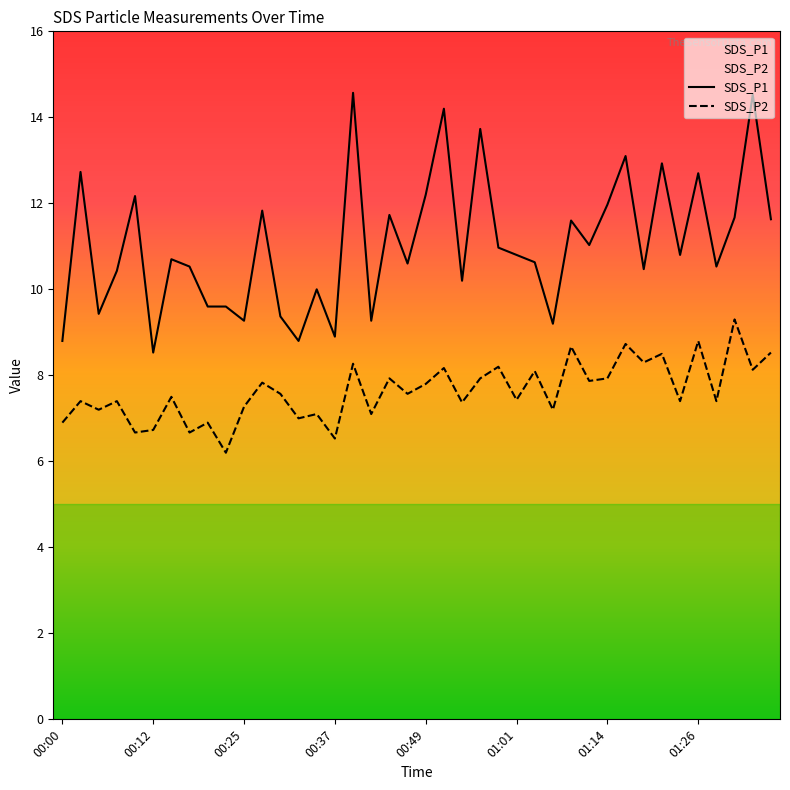

True or false: SDS_P1 and SDS_P2 intersect in this chart.

False